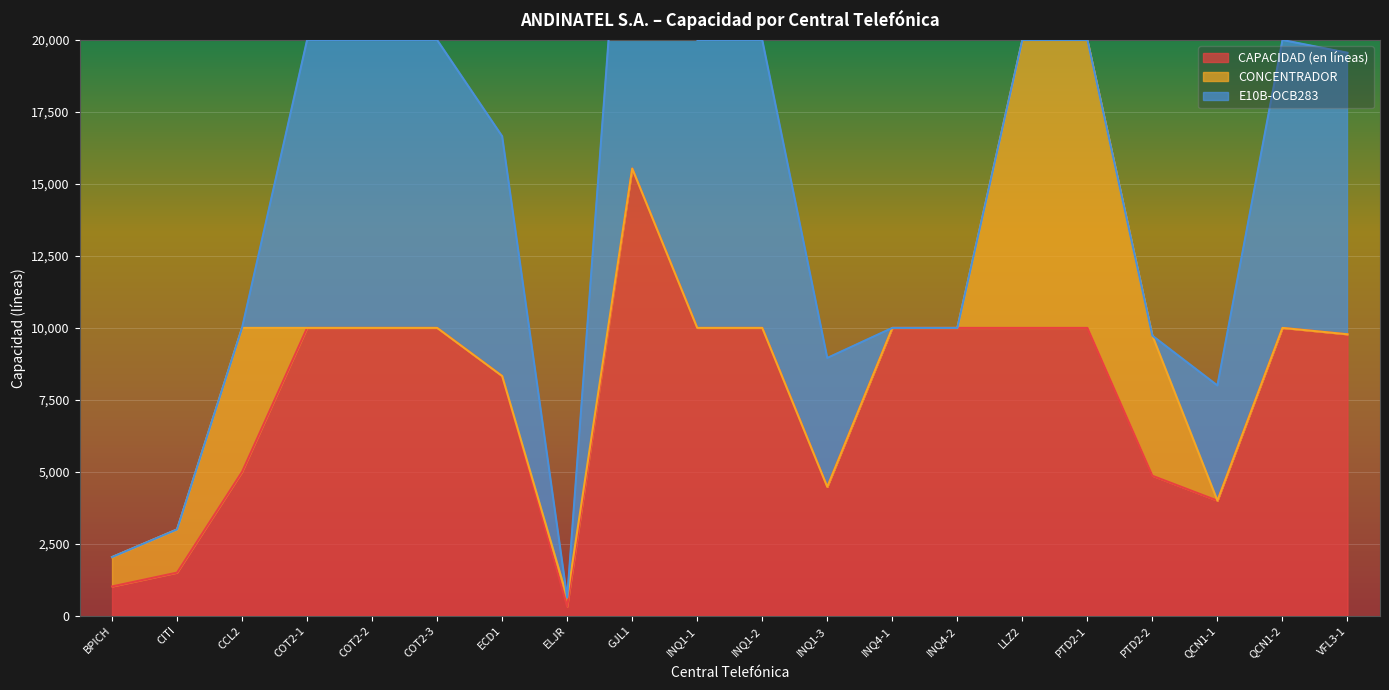

Between CITI and LLZ2, which is larger?

LLZ2